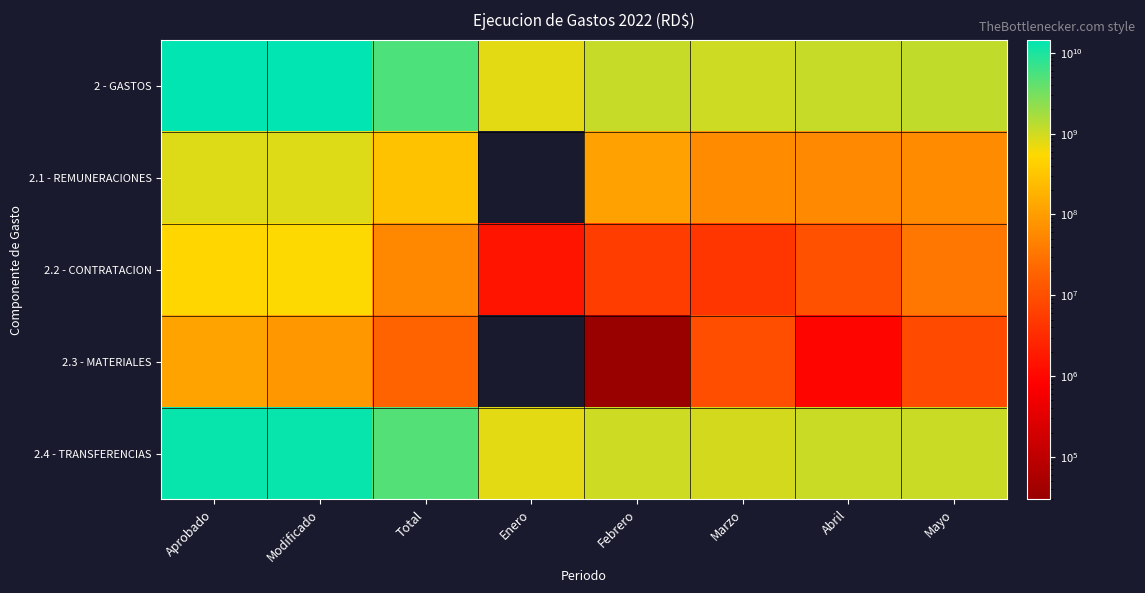

Count the number of data series in this chart.

5